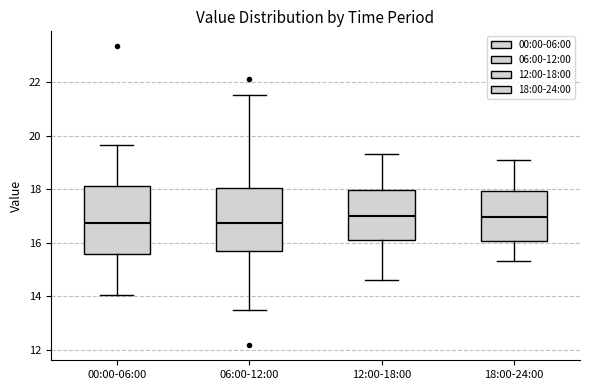

Reading left to right, transcribe this box plot: for each box, give where its median line is, the range the box spans, and where its two whiskers end, as read against the y-axis. The values are not printed on the chart, so give them approximately, as read against the axis.

00:00-06:00: median 16.8, box 15.6 to 18.2, whiskers 14.0 to 19.6
06:00-12:00: median 16.8, box 15.6 to 18.0, whiskers 13.4 to 21.6
12:00-18:00: median 17.0, box 16.2 to 18.0, whiskers 14.6 to 19.4
18:00-24:00: median 17.0, box 16.0 to 18.0, whiskers 15.4 to 19.2